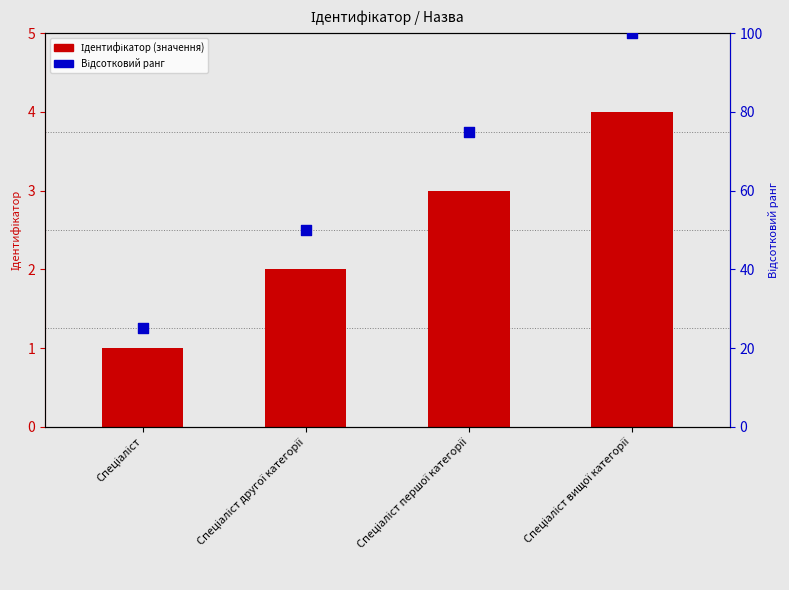

Which series contains the lowest Y value?

Ідентифікатор (значення)